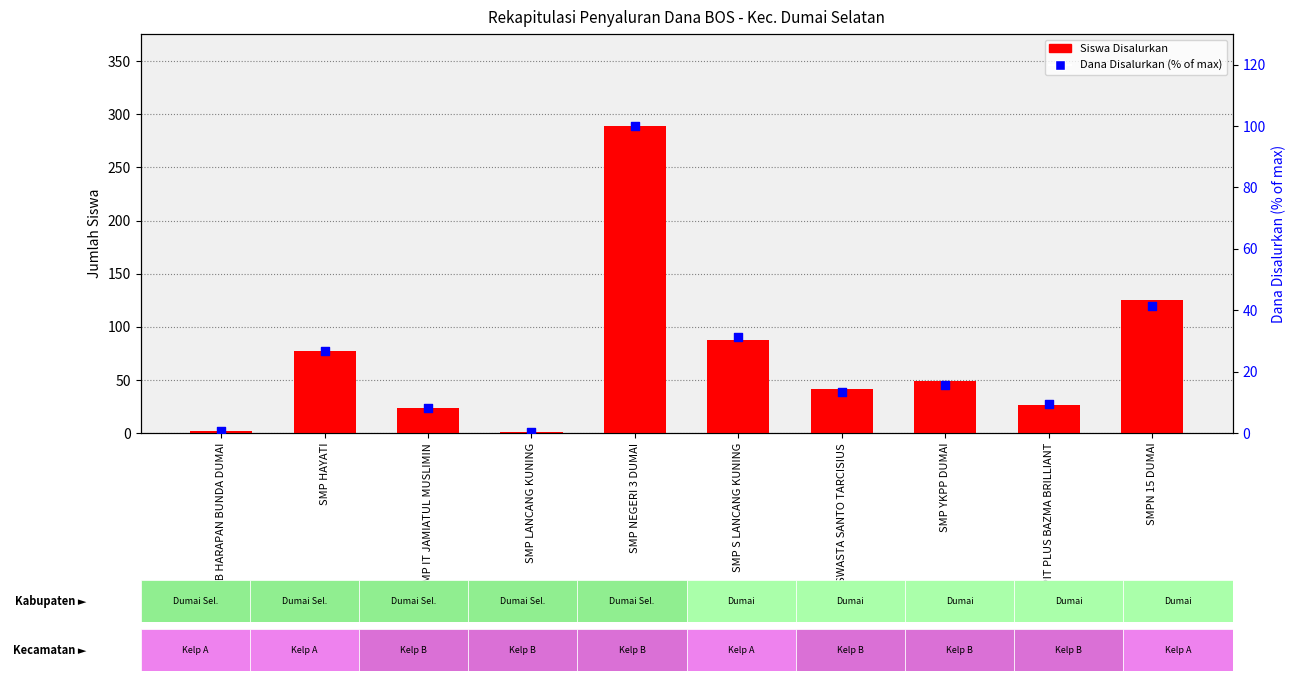

What is the total value across all series at SLB HARAPAN BUNDA DUMAI?

2.6